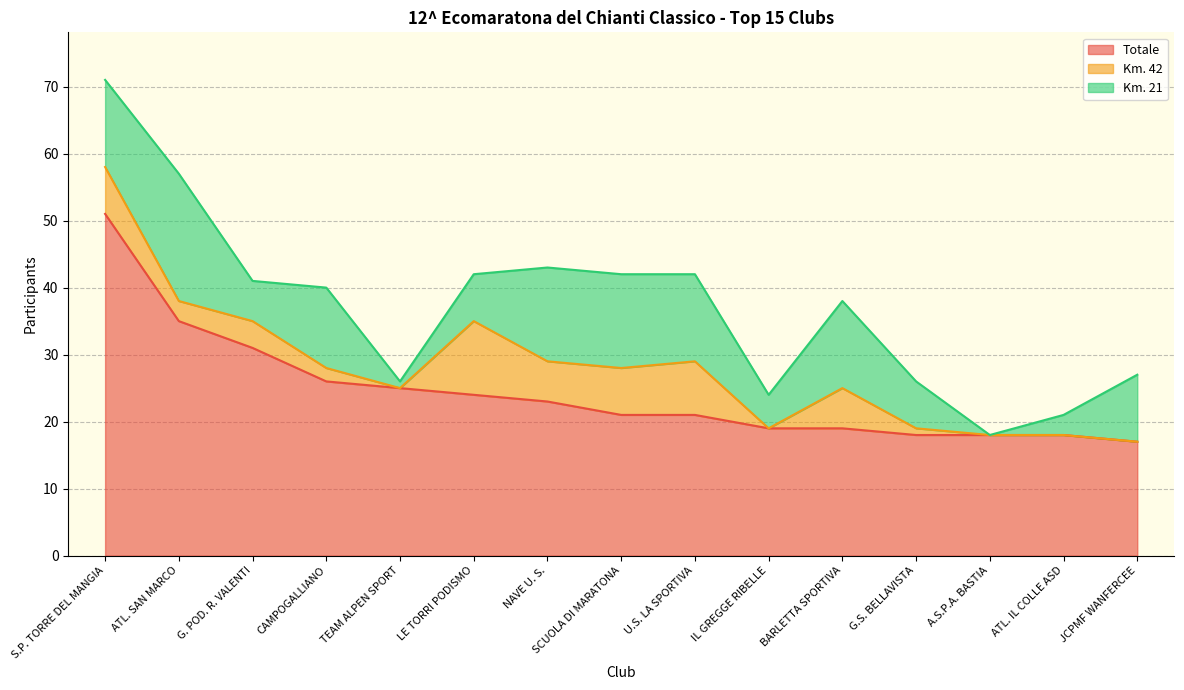

At which label does Km. 21 reach its minimum?

A.S.P.A. BASTIA